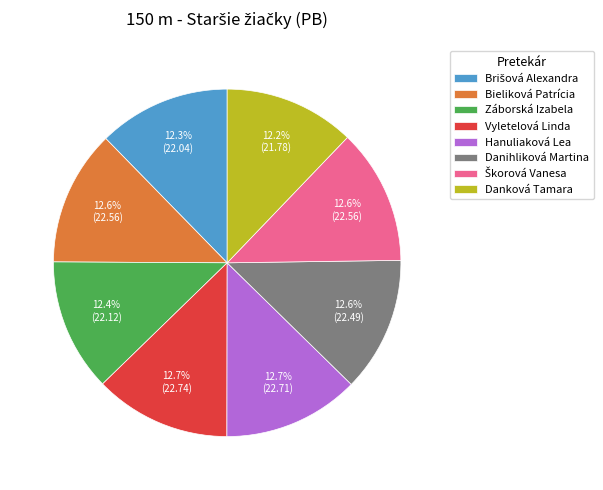

Approximately how many times larger is the value at Záborská Izabela compared to Danihliková Martina?

1.0